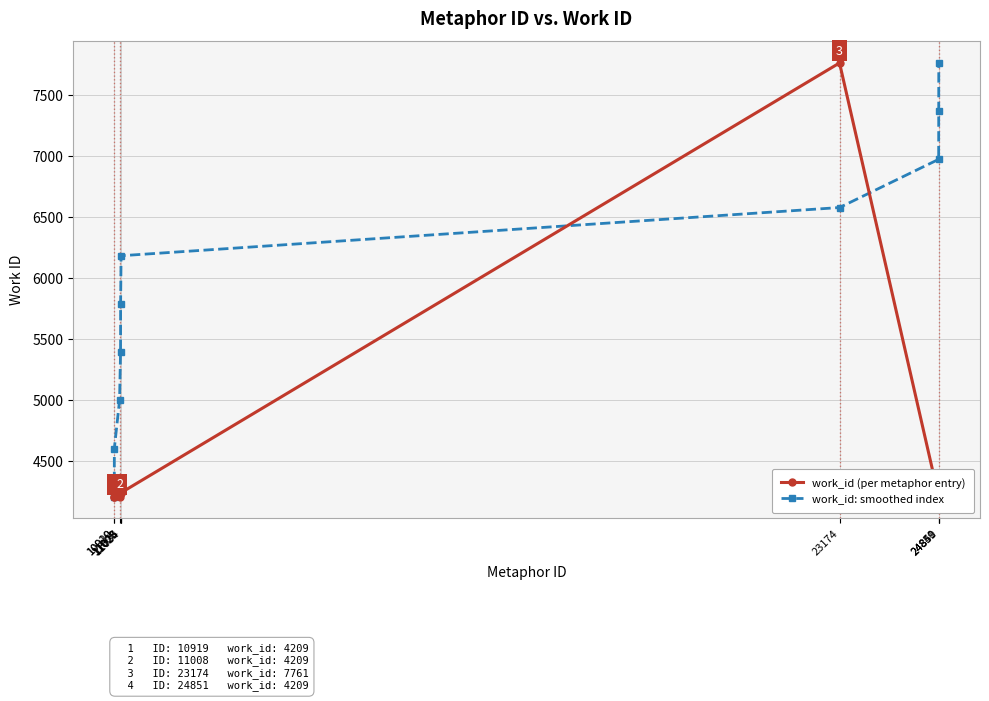

What is the spread (max minus min) of values at 10920?

394.7